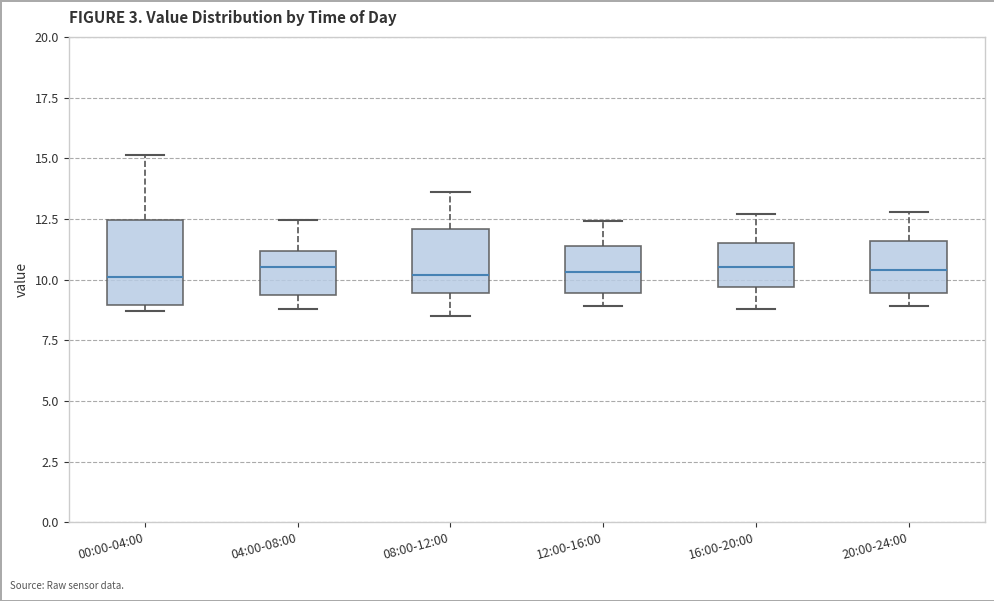

Which box is the tallest, from its lower edge to its upper edge?

00:00-04:00